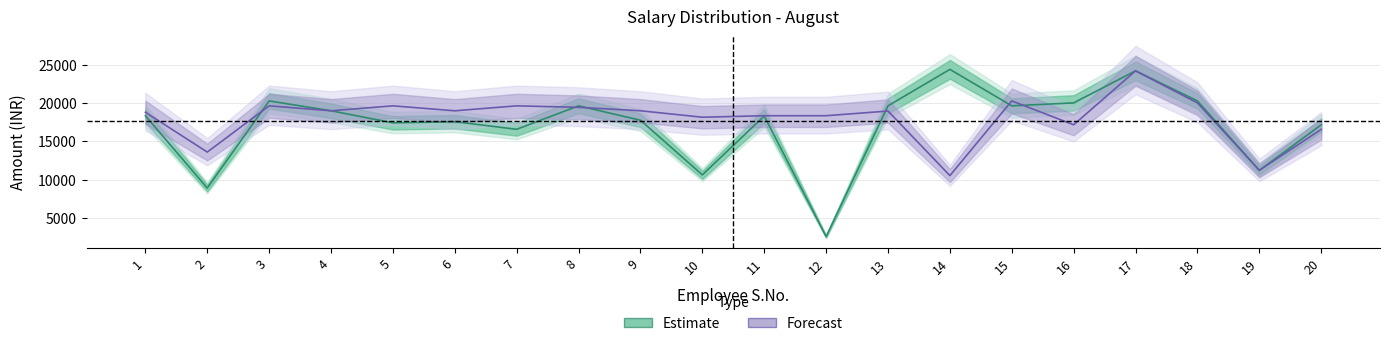

True or false: Estimate and Forecast intersect in this chart.

True